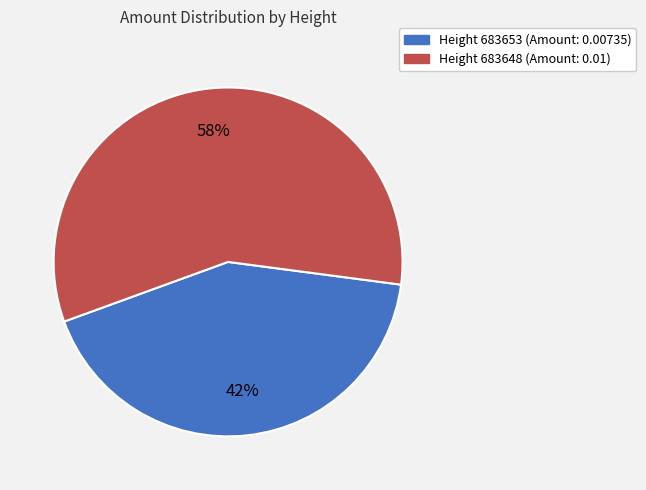

To the nearest percent, what is the average slice percentage?

50%